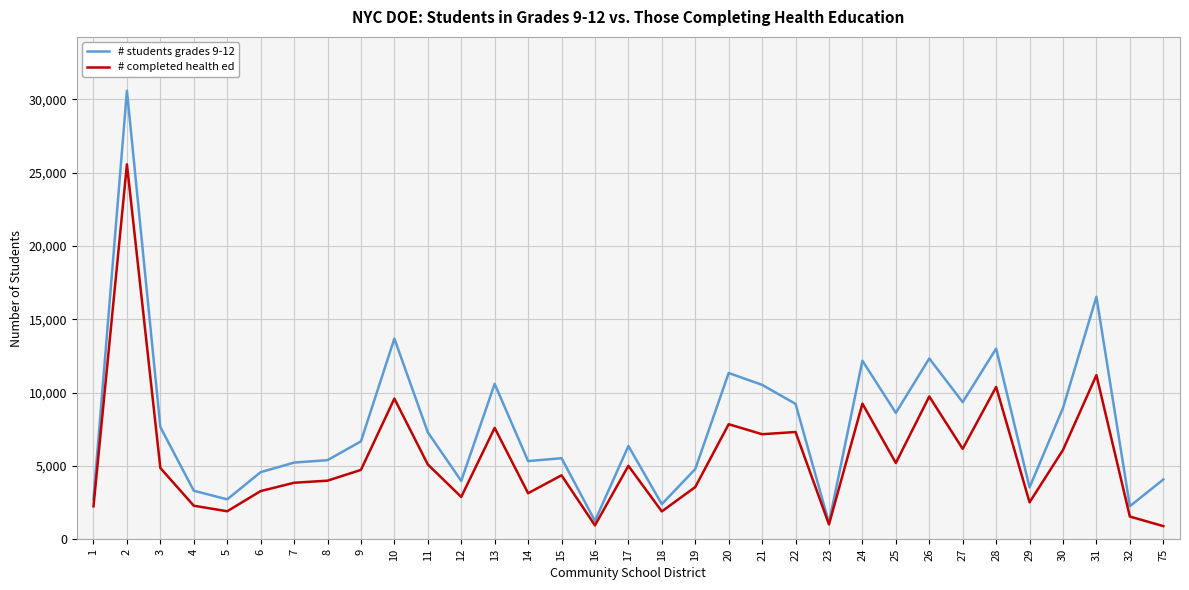

The value of # students grades 9-12 at 18 is 990. True or false?

False